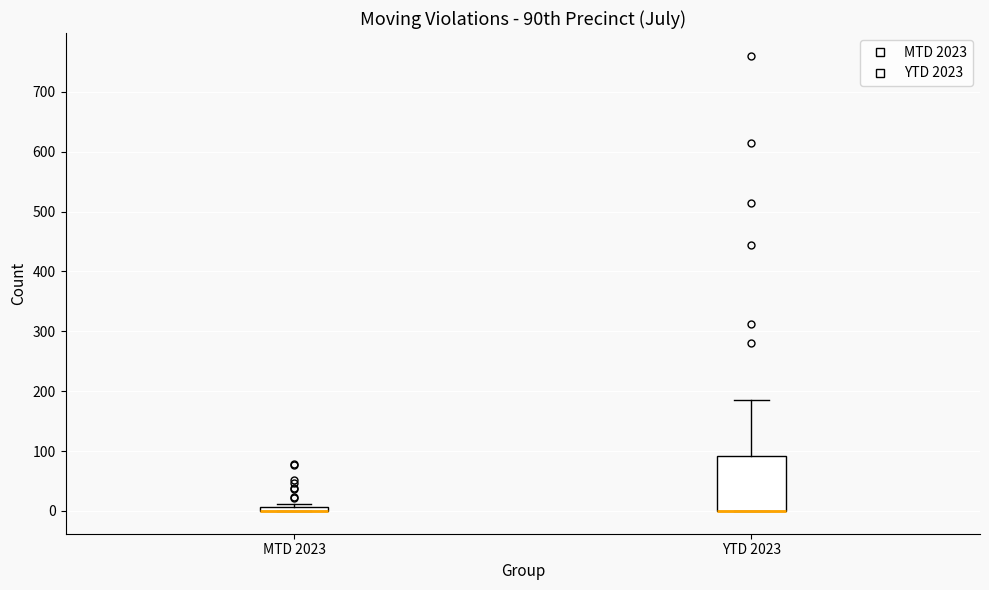

Which box is the tallest, from its lower edge to its upper edge?

YTD 2023